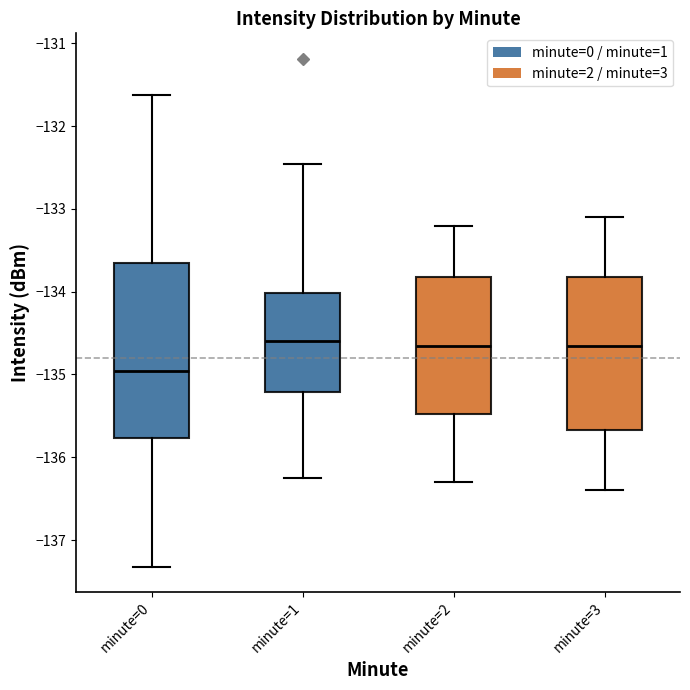

Where does the lower whisker of the box for minute=3 end on the y-axis? The values are not printed on the chart, so give them approximately, as read against the axis.

-136.4